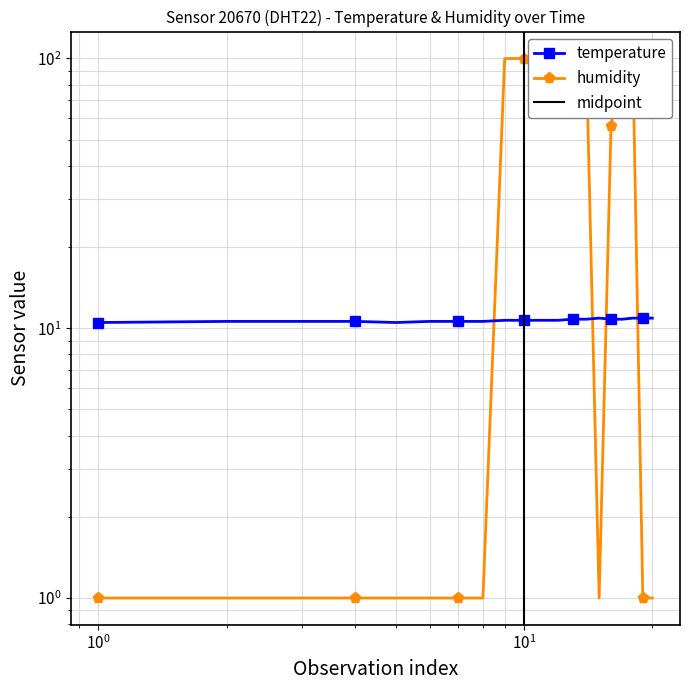

Reading left to right, list all the values displayed in this chart.

temperature: 10.5	10.6	10.6	10.6	10.5	10.6	10.6	10.6	10.7	10.7	10.7	10.7	10.8	10.8	10.9	10.8	10.8	10.9	10.9	10.9
humidity: 1.0	1.0	1.0	1.0	1.0	1.0	1.0	1.0	99.9	99.9	99.9	99.9	99.9	99.9	1.0	56.3	99.9	99.9	1.0	1.0